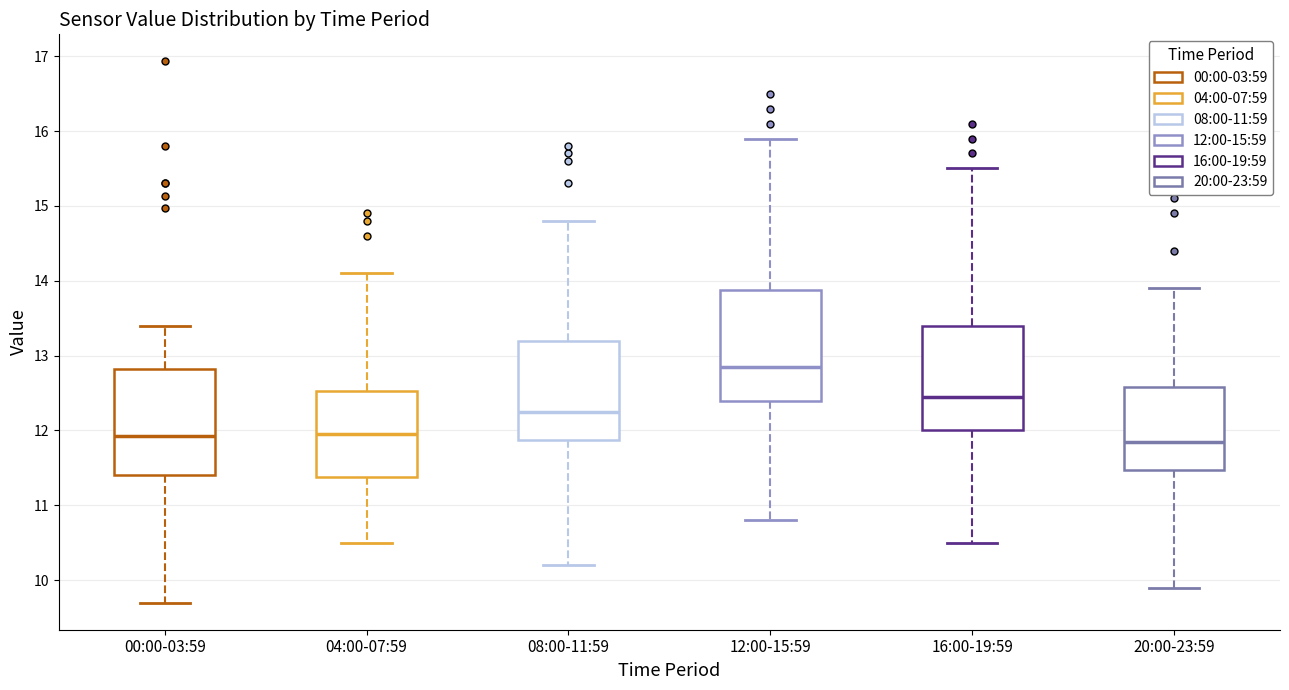

Reading left to right, transcribe this box plot: for each box, give where its median line is, the range the box spans, and where its two whiskers end, as read against the y-axis. The values are not printed on the chart, so give them approximately, as read against the axis.

00:00-03:59: median 11.9, box 11.4 to 12.8, whiskers 9.7 to 13.4
04:00-07:59: median 12.0, box 11.4 to 12.5, whiskers 10.5 to 14.1
08:00-11:59: median 12.3, box 11.9 to 13.2, whiskers 10.2 to 14.8
12:00-15:59: median 12.9, box 12.4 to 13.9, whiskers 10.8 to 15.9
16:00-19:59: median 12.5, box 12.0 to 13.4, whiskers 10.5 to 15.5
20:00-23:59: median 11.9, box 11.5 to 12.6, whiskers 9.9 to 13.9